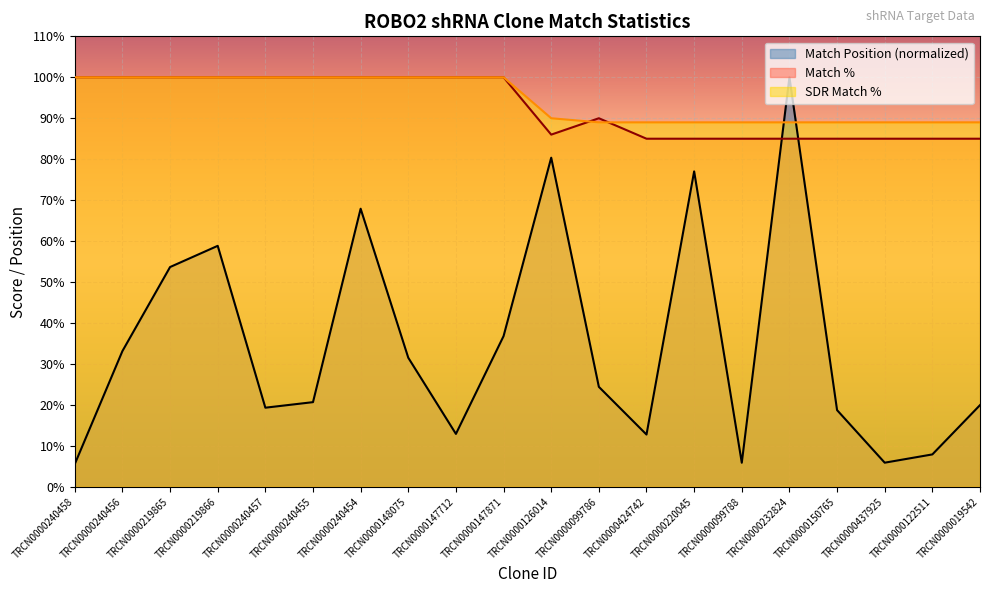

Does the chart display data point markers on the line(s)?

No